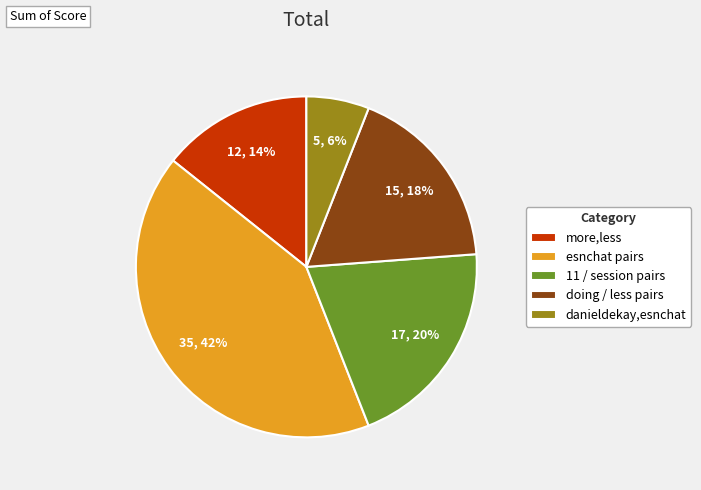

Does any single category account for the majority?

No